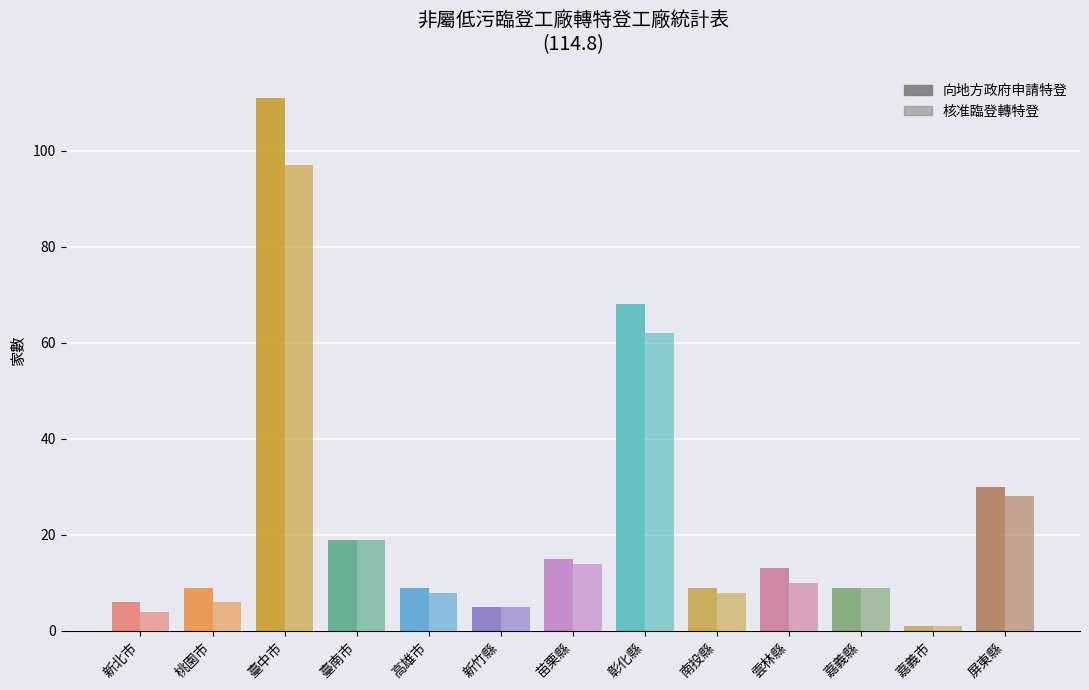

What is the sum of all 向地方政府申請特登 values?

304